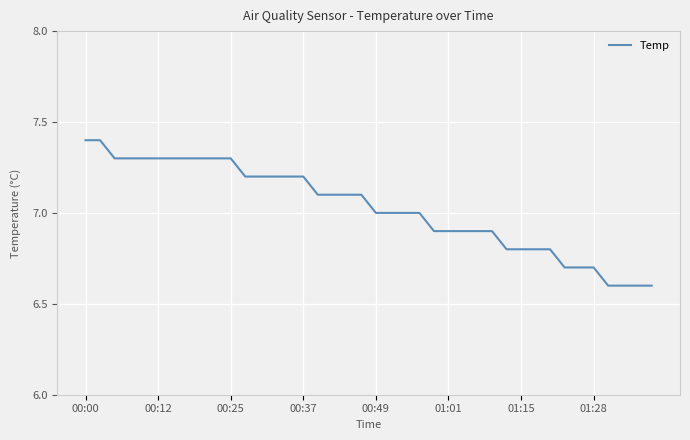

What is the difference between the maximum and minimum values?

0.8